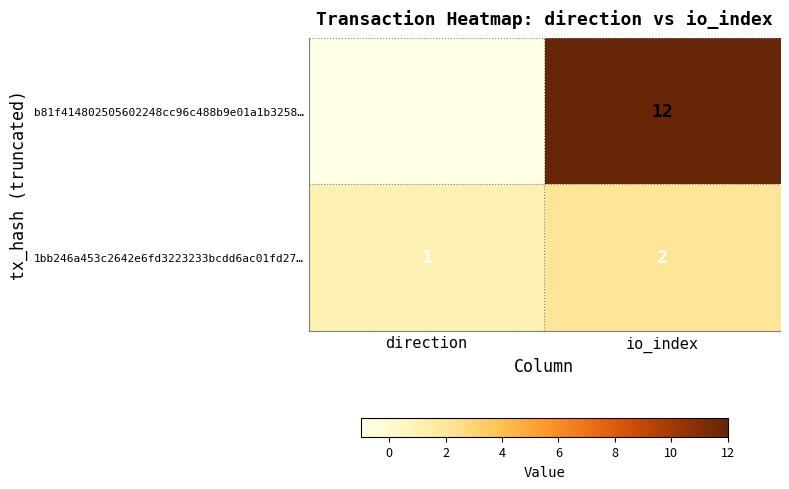

What is the sum of the b81f414802505602248cc96c488b9e01a1b3258… values at io_index and direction?

11